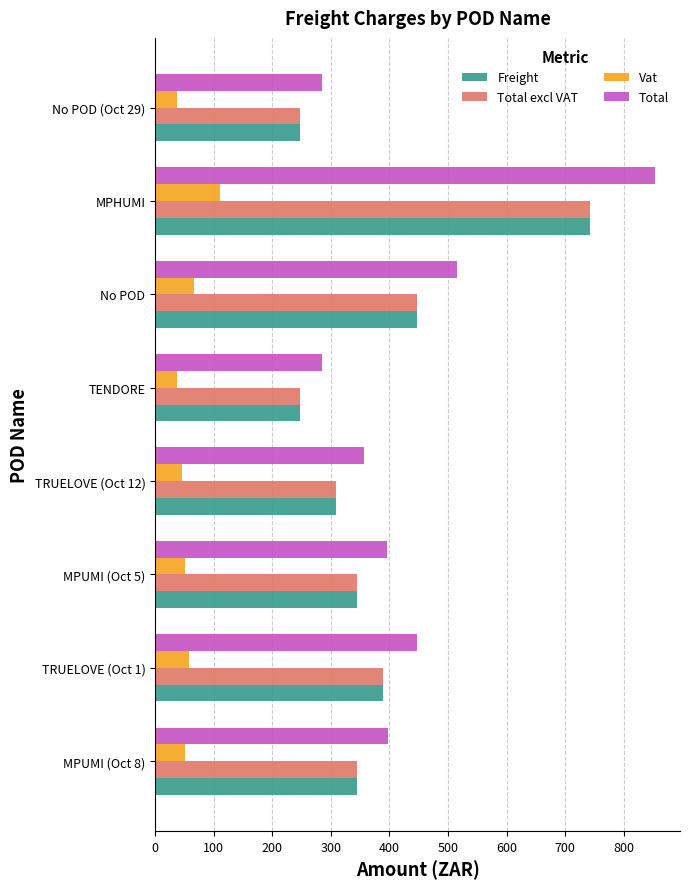

The value of Freight at TRUELOVE (Oct 12) is 309.6. True or false?

True